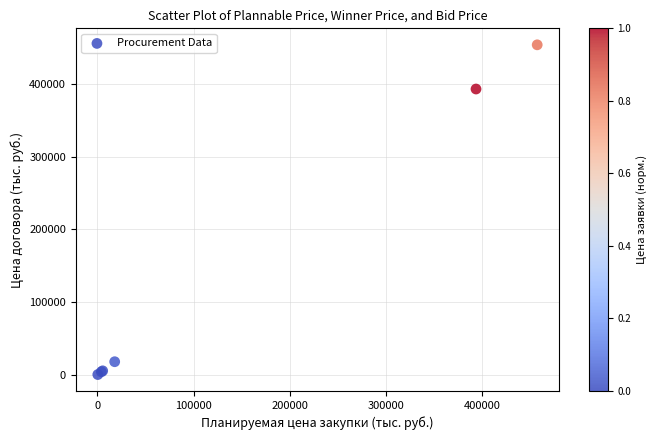

What Y value in the scatter plot is closest to 227222?

393275.0